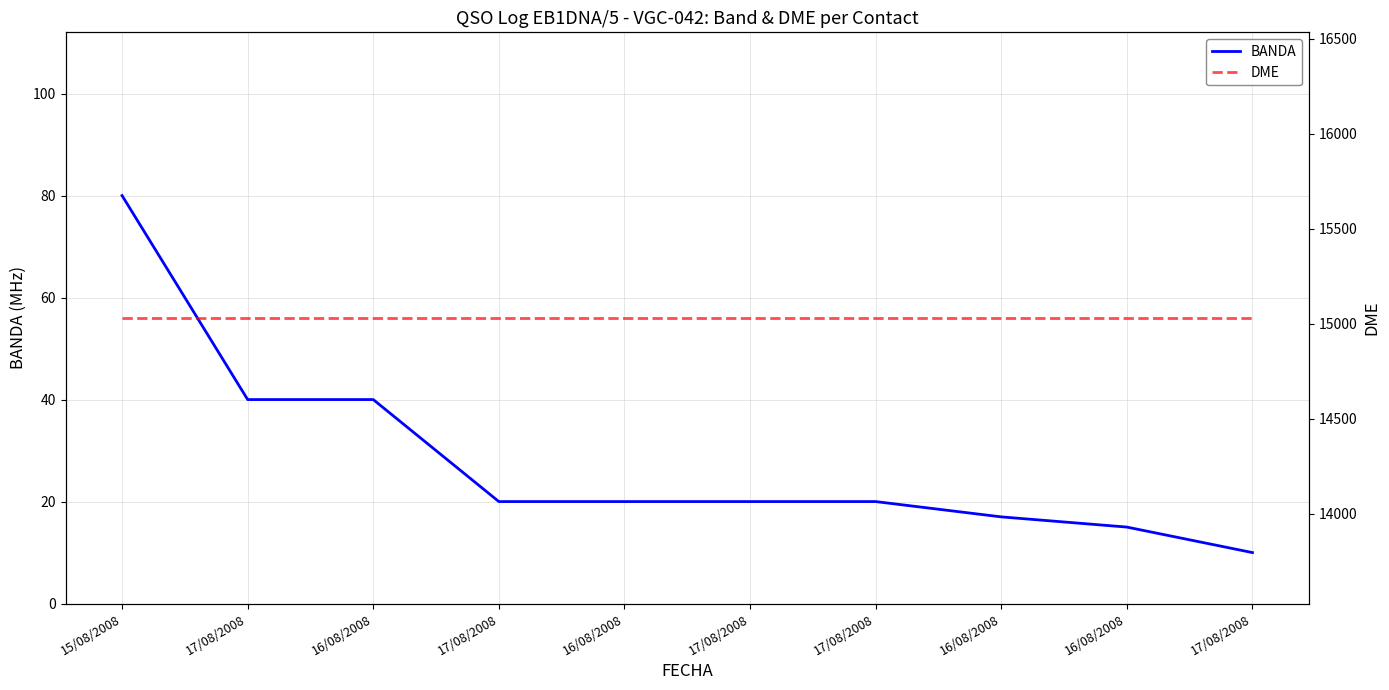

What is the label of the 3rd point from the right?

16/08/2008